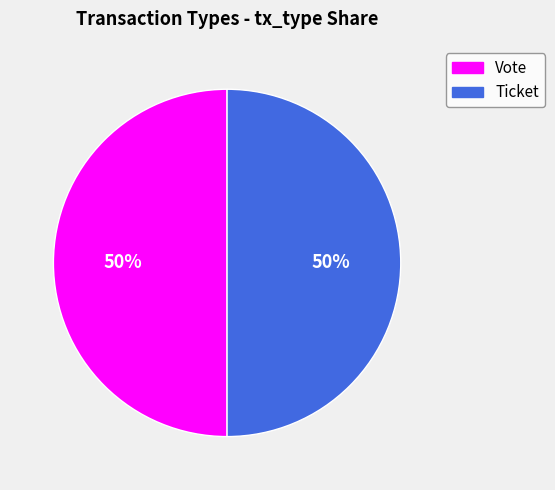

Combined, do Ticket and Vote account for over 50%?

Yes